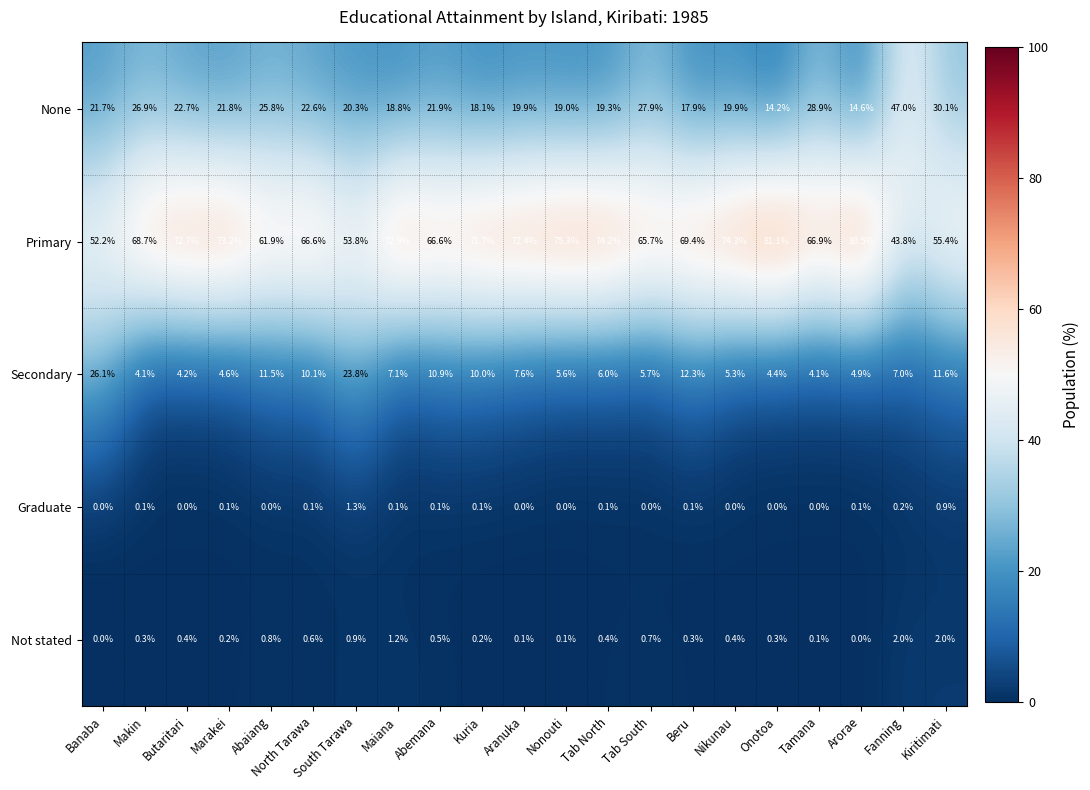

How many data points does each series have?

21